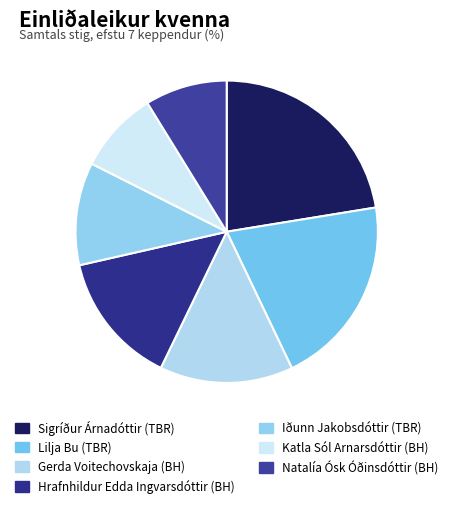

How many slices are in this pie chart?

7